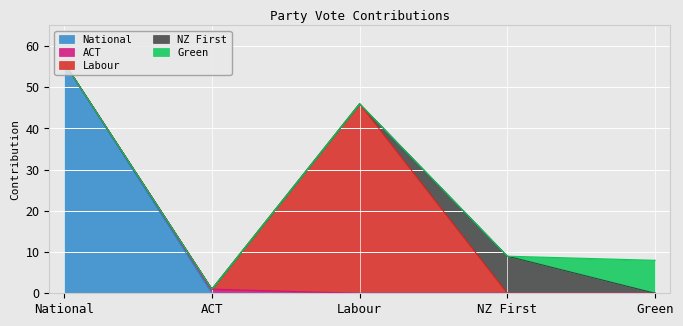

Which category has the highest value in the NZ First series?

NZ First